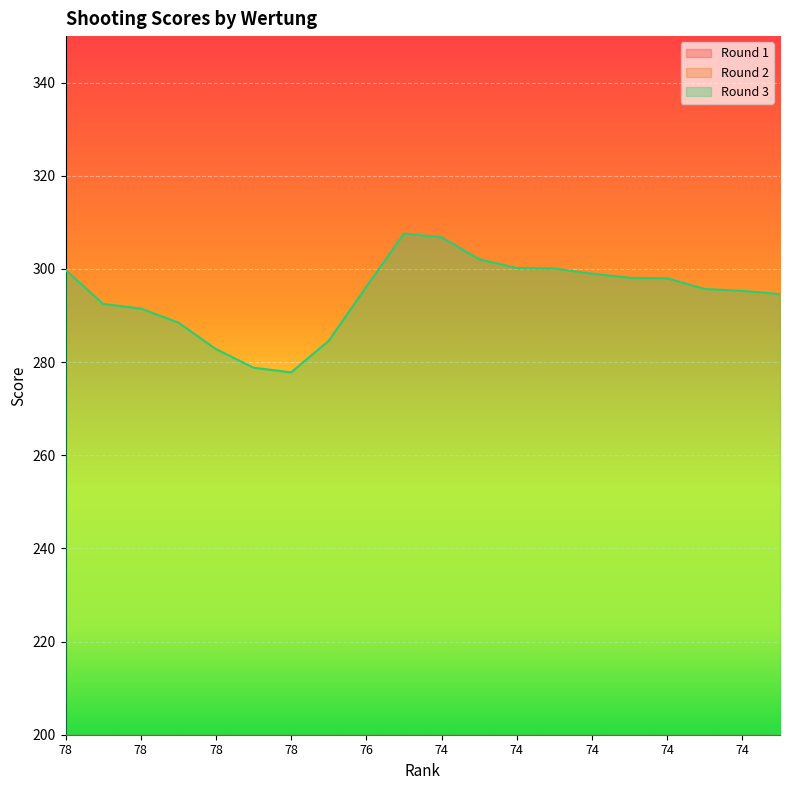

True or false: Round 3 has a value of 307.6 at 74.

True